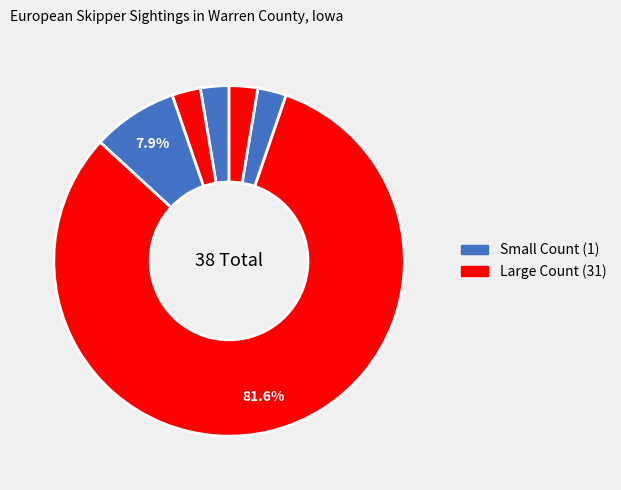

Count the number of slices in the pie.

6